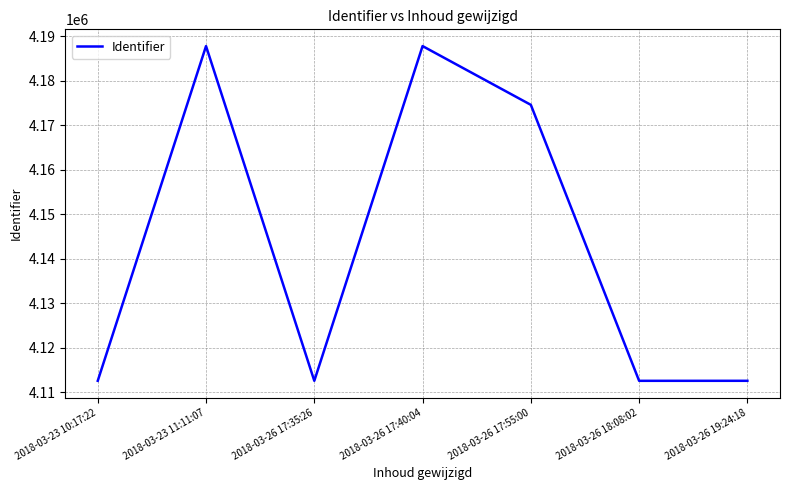

What is the change in value from 2018-03-23 11:11:07 to 2018-03-26 18:08:02?

-75247